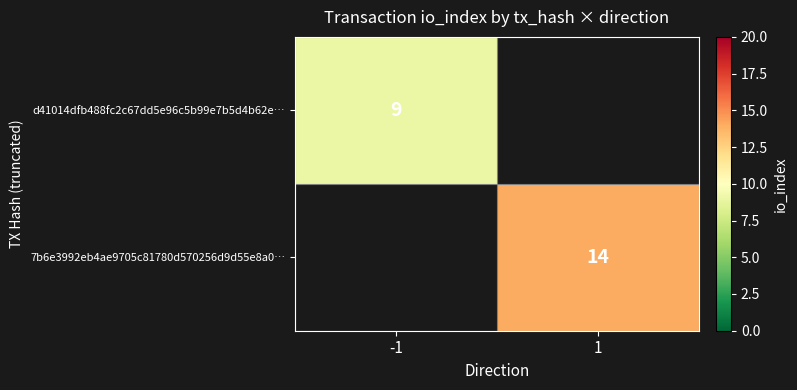

What is the minimum value shown in the chart?

9.0